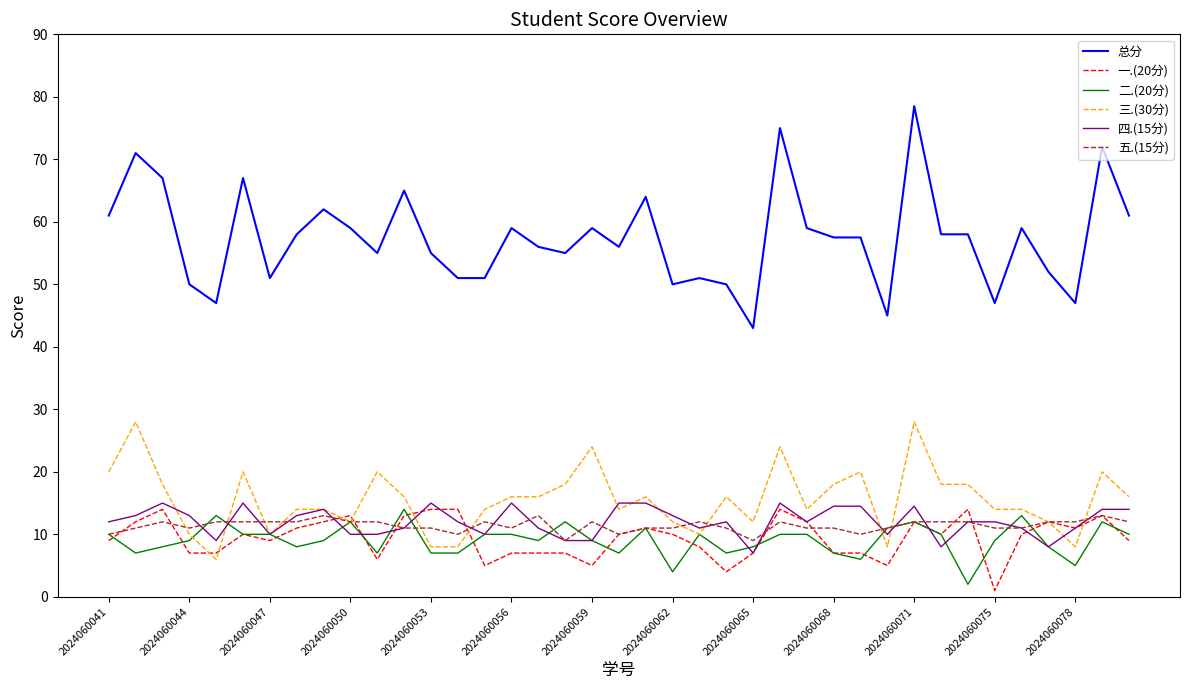

What is the minimum value for 总分?

43.0